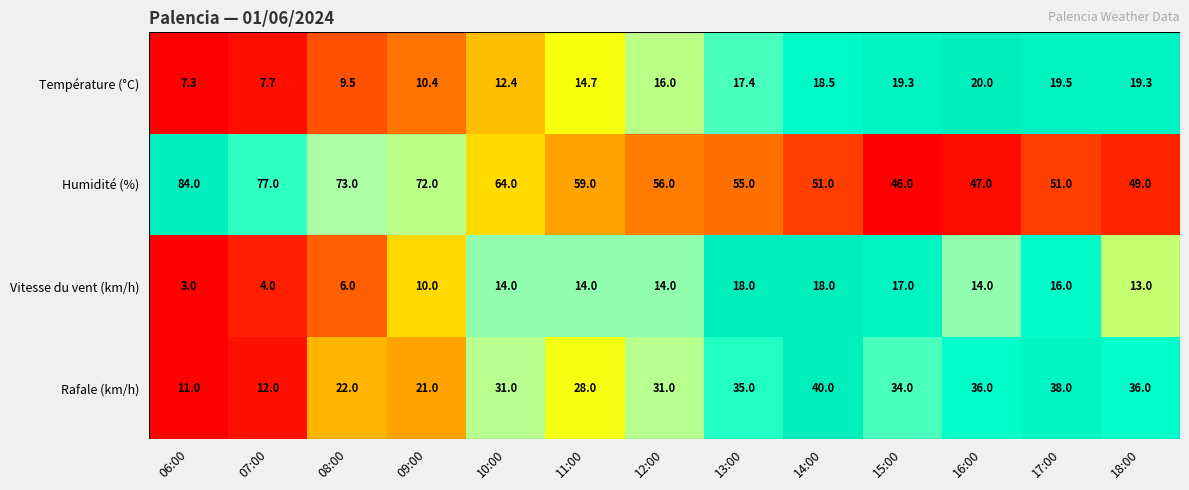

What is the difference between the highest and lowest values at 09:00?

62.0